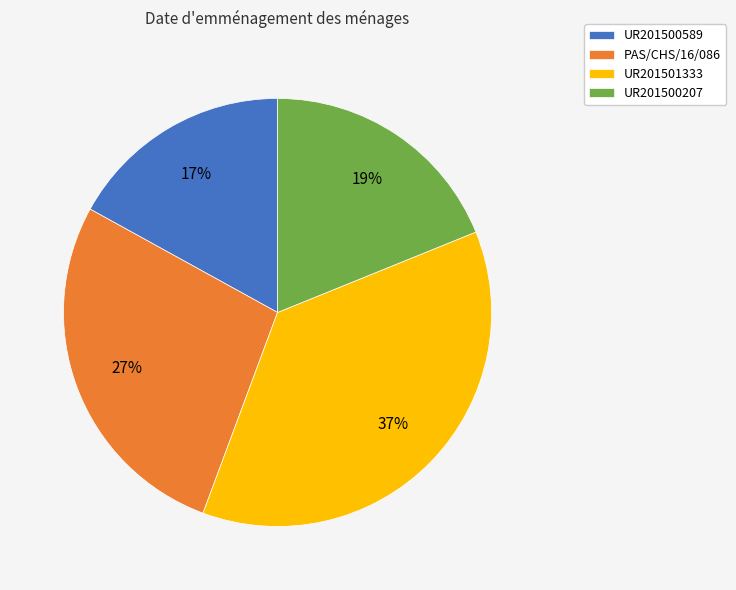

Between UR201501333 and UR201500207, which is larger?

UR201501333